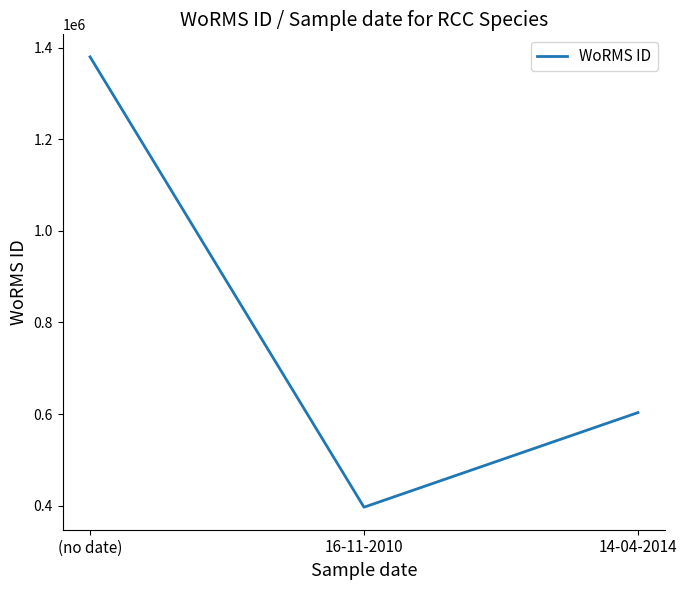

List the labels in order of value, largest first.

(no date), 14-04-2014, 16-11-2010